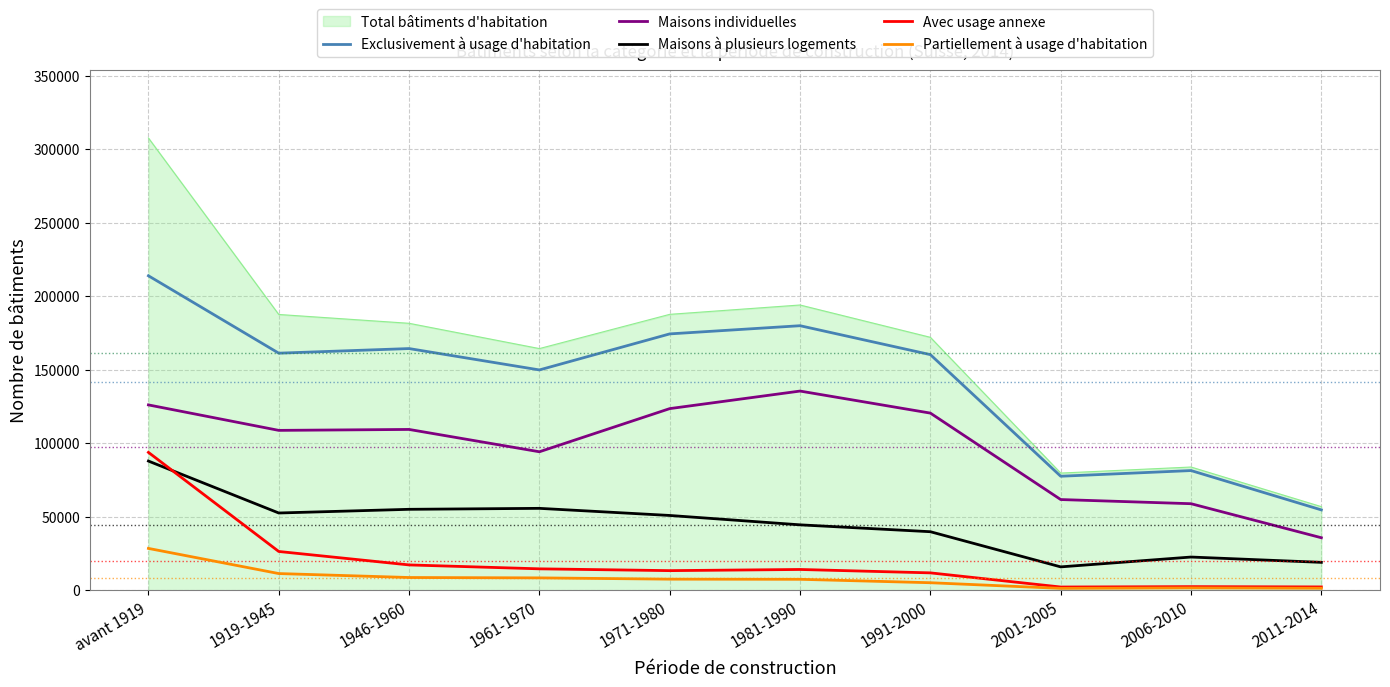

Which series has the widest spread of values?

Total bâtiments d'habitation